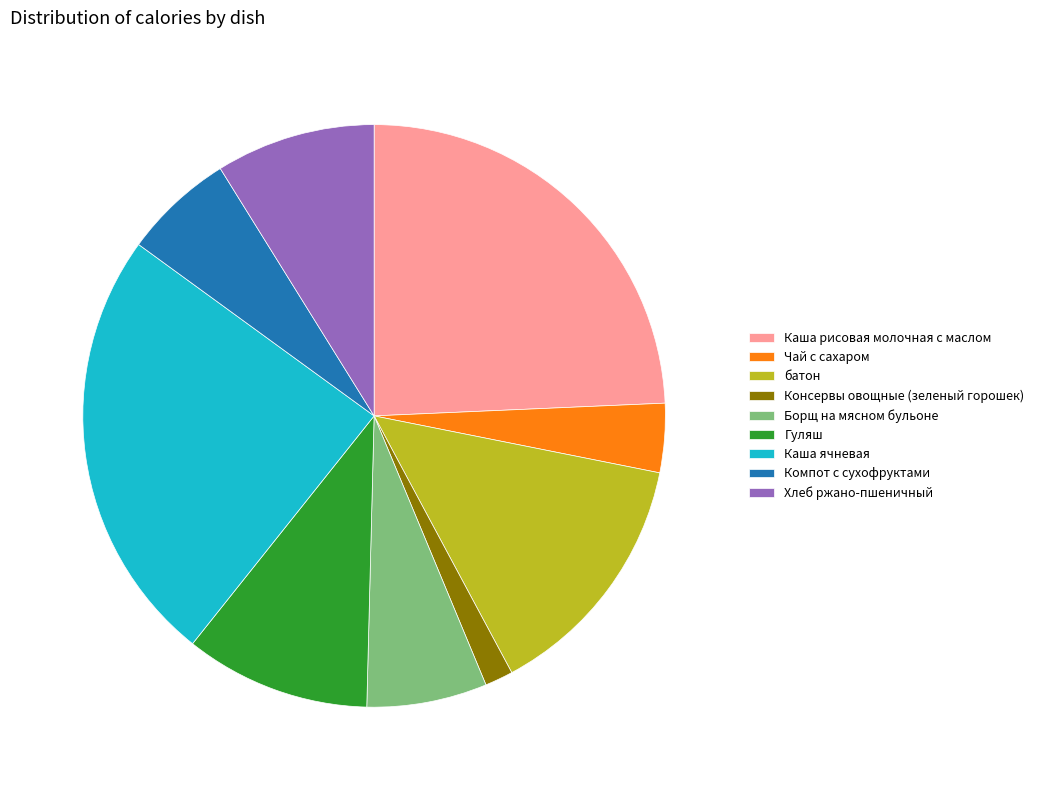

Which has a higher value, батон or Каша рисовая молочная с маслом?

Каша рисовая молочная с маслом